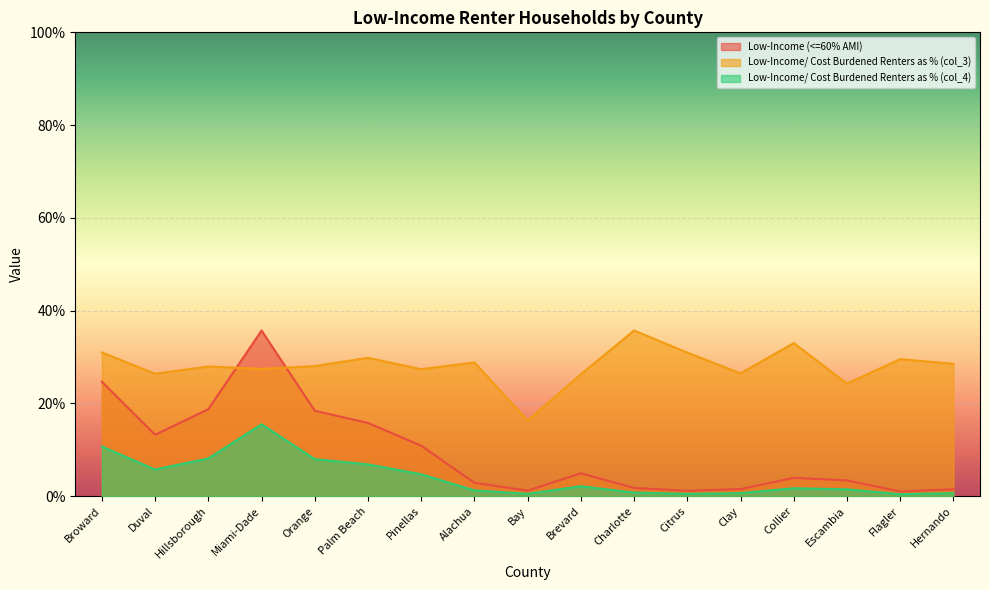

Reading left to right, extract all data points from this chart.

Low-Income (<=60% AMI): Broward=0.2	Duval=0.1	Hillsborough=0.2	Miami-Dade=0.4	Orange=0.2	Palm Beach=0.2	Pinellas=0.1	Alachua=0.0	Bay=0.0	Brevard=0.0	Charlotte=0.0	Citrus=0.0	Clay=0.0	Collier=0.0	Escambia=0.0	Flagler=0.0	Hernando=0.0
Low-Income/ Cost Burdened Renters as % (col_3): Broward=0.3	Duval=0.3	Hillsborough=0.3	Miami-Dade=0.3	Orange=0.3	Palm Beach=0.3	Pinellas=0.3	Alachua=0.3	Bay=0.2	Brevard=0.3	Charlotte=0.4	Citrus=0.3	Clay=0.3	Collier=0.3	Escambia=0.2	Flagler=0.3	Hernando=0.3
Low-Income/ Cost Burdened Renters as % (col_4): Broward=0.1	Duval=0.1	Hillsborough=0.1	Miami-Dade=0.2	Orange=0.1	Palm Beach=0.1	Pinellas=0.0	Alachua=0.0	Bay=0.0	Brevard=0.0	Charlotte=0.0	Citrus=0.0	Clay=0.0	Collier=0.0	Escambia=0.0	Flagler=0.0	Hernando=0.0